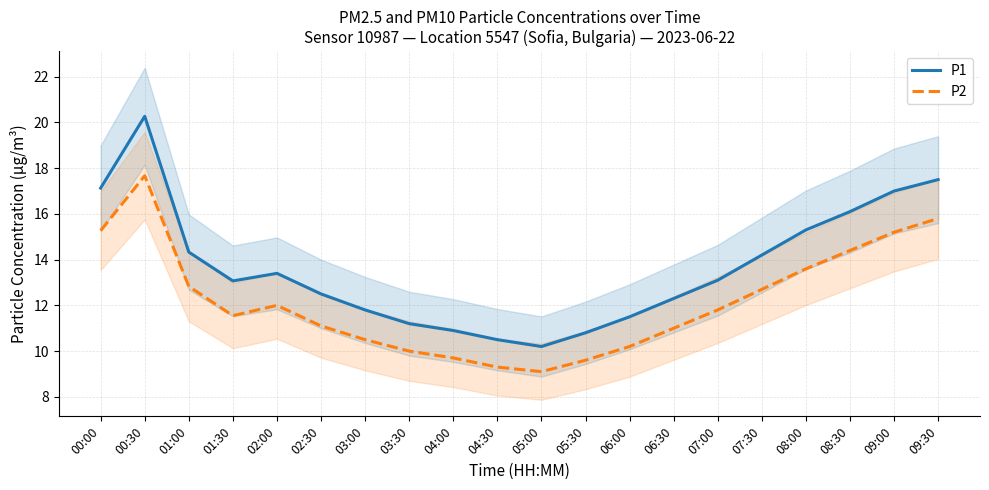

At which category is the sum across all series the highest?

00:30